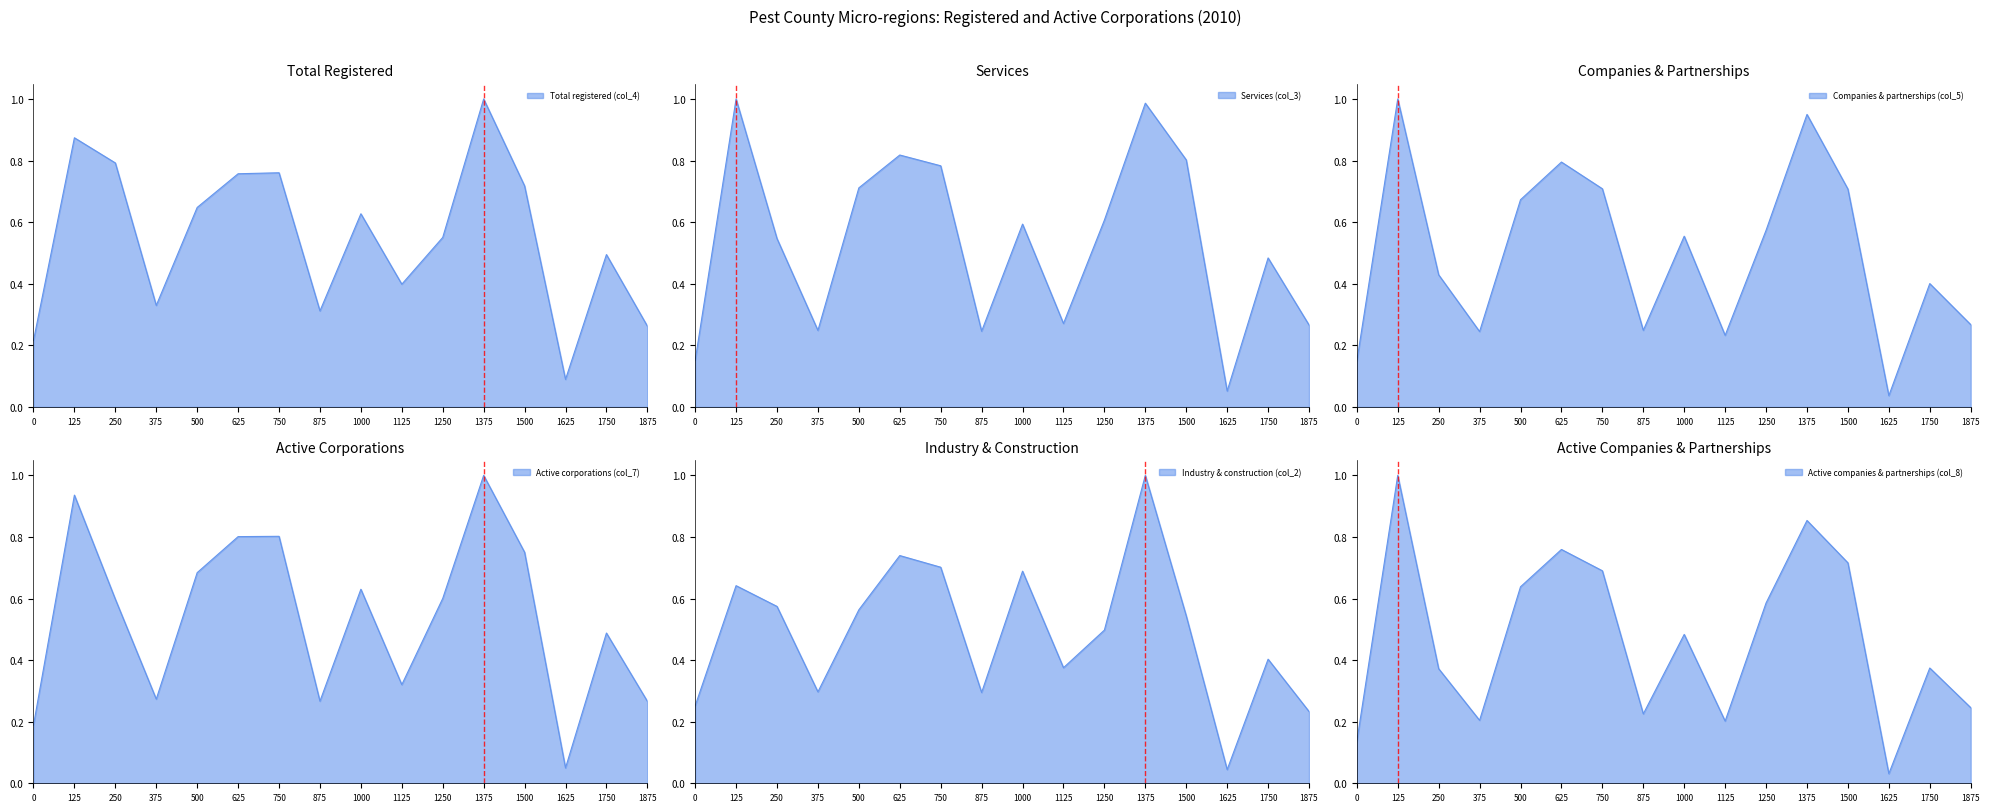

What is the sum of all Total registered (col_4) values?

8.8